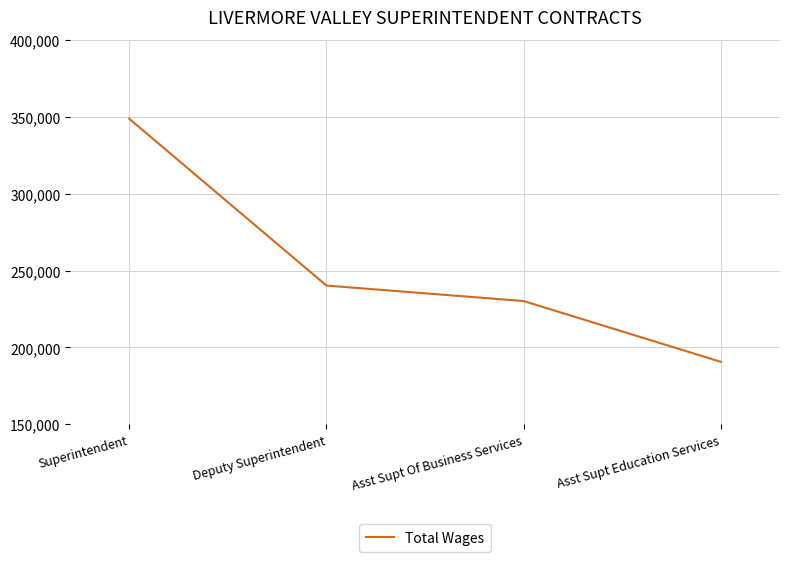

Rank the categories by value from lowest to highest.

Asst Supt Education Services, Asst Supt Of Business Services, Deputy Superintendent, Superintendent